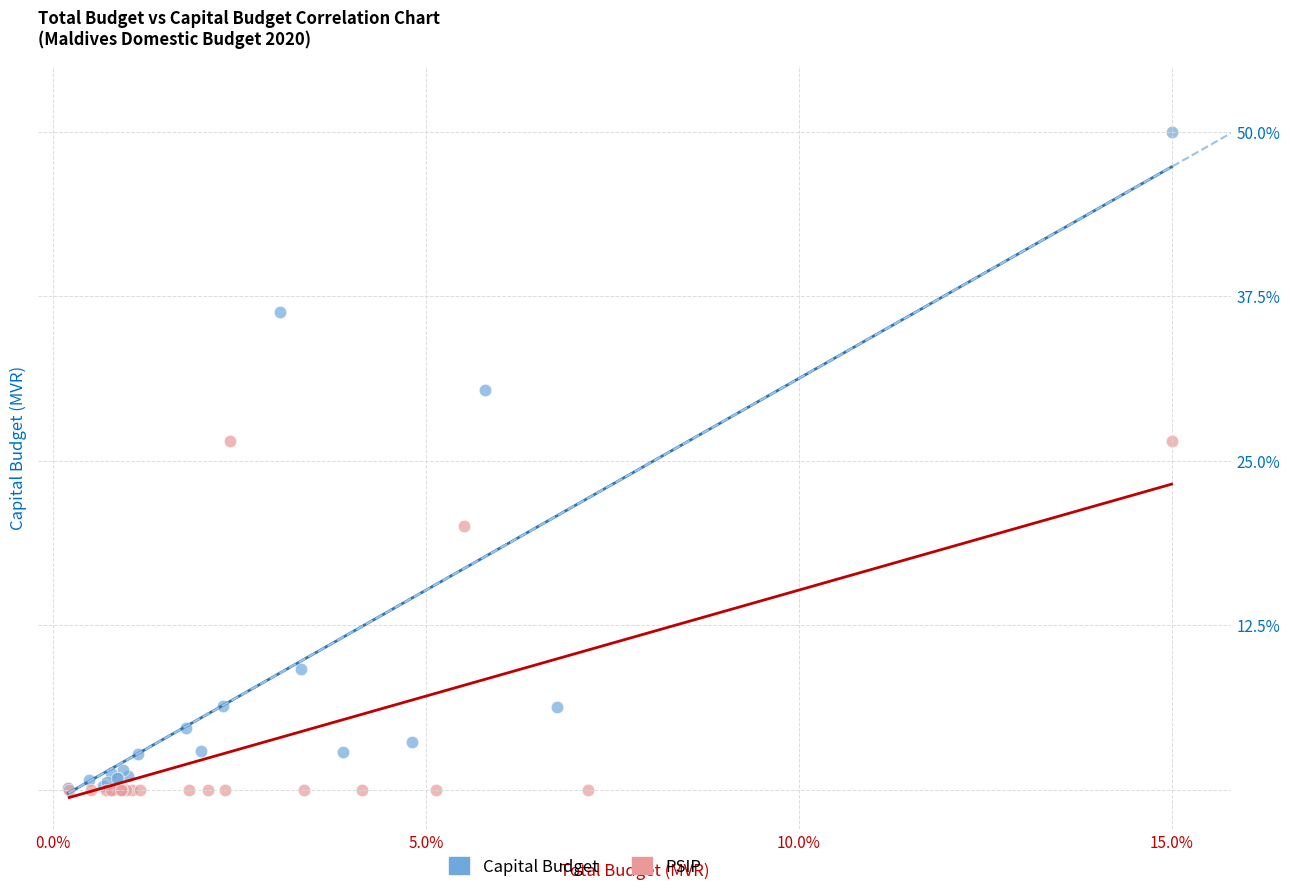

Which series reaches the maximum Y coordinate?

Capital Budget